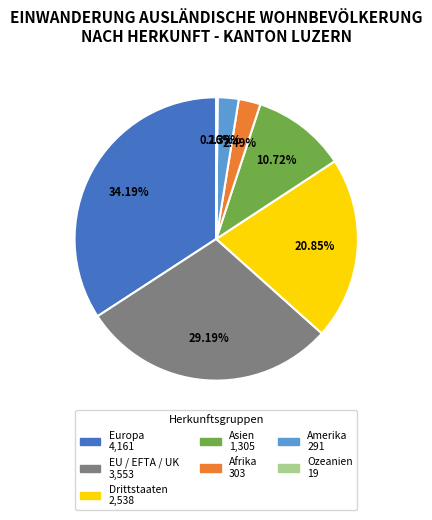

Which has a higher value, Afrika or EU / EFTA / UK?

EU / EFTA / UK